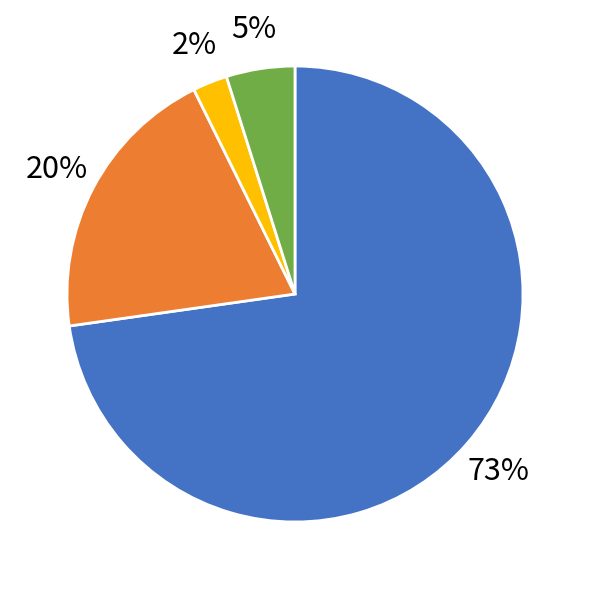

Does 78 represent more than half of the total?

No